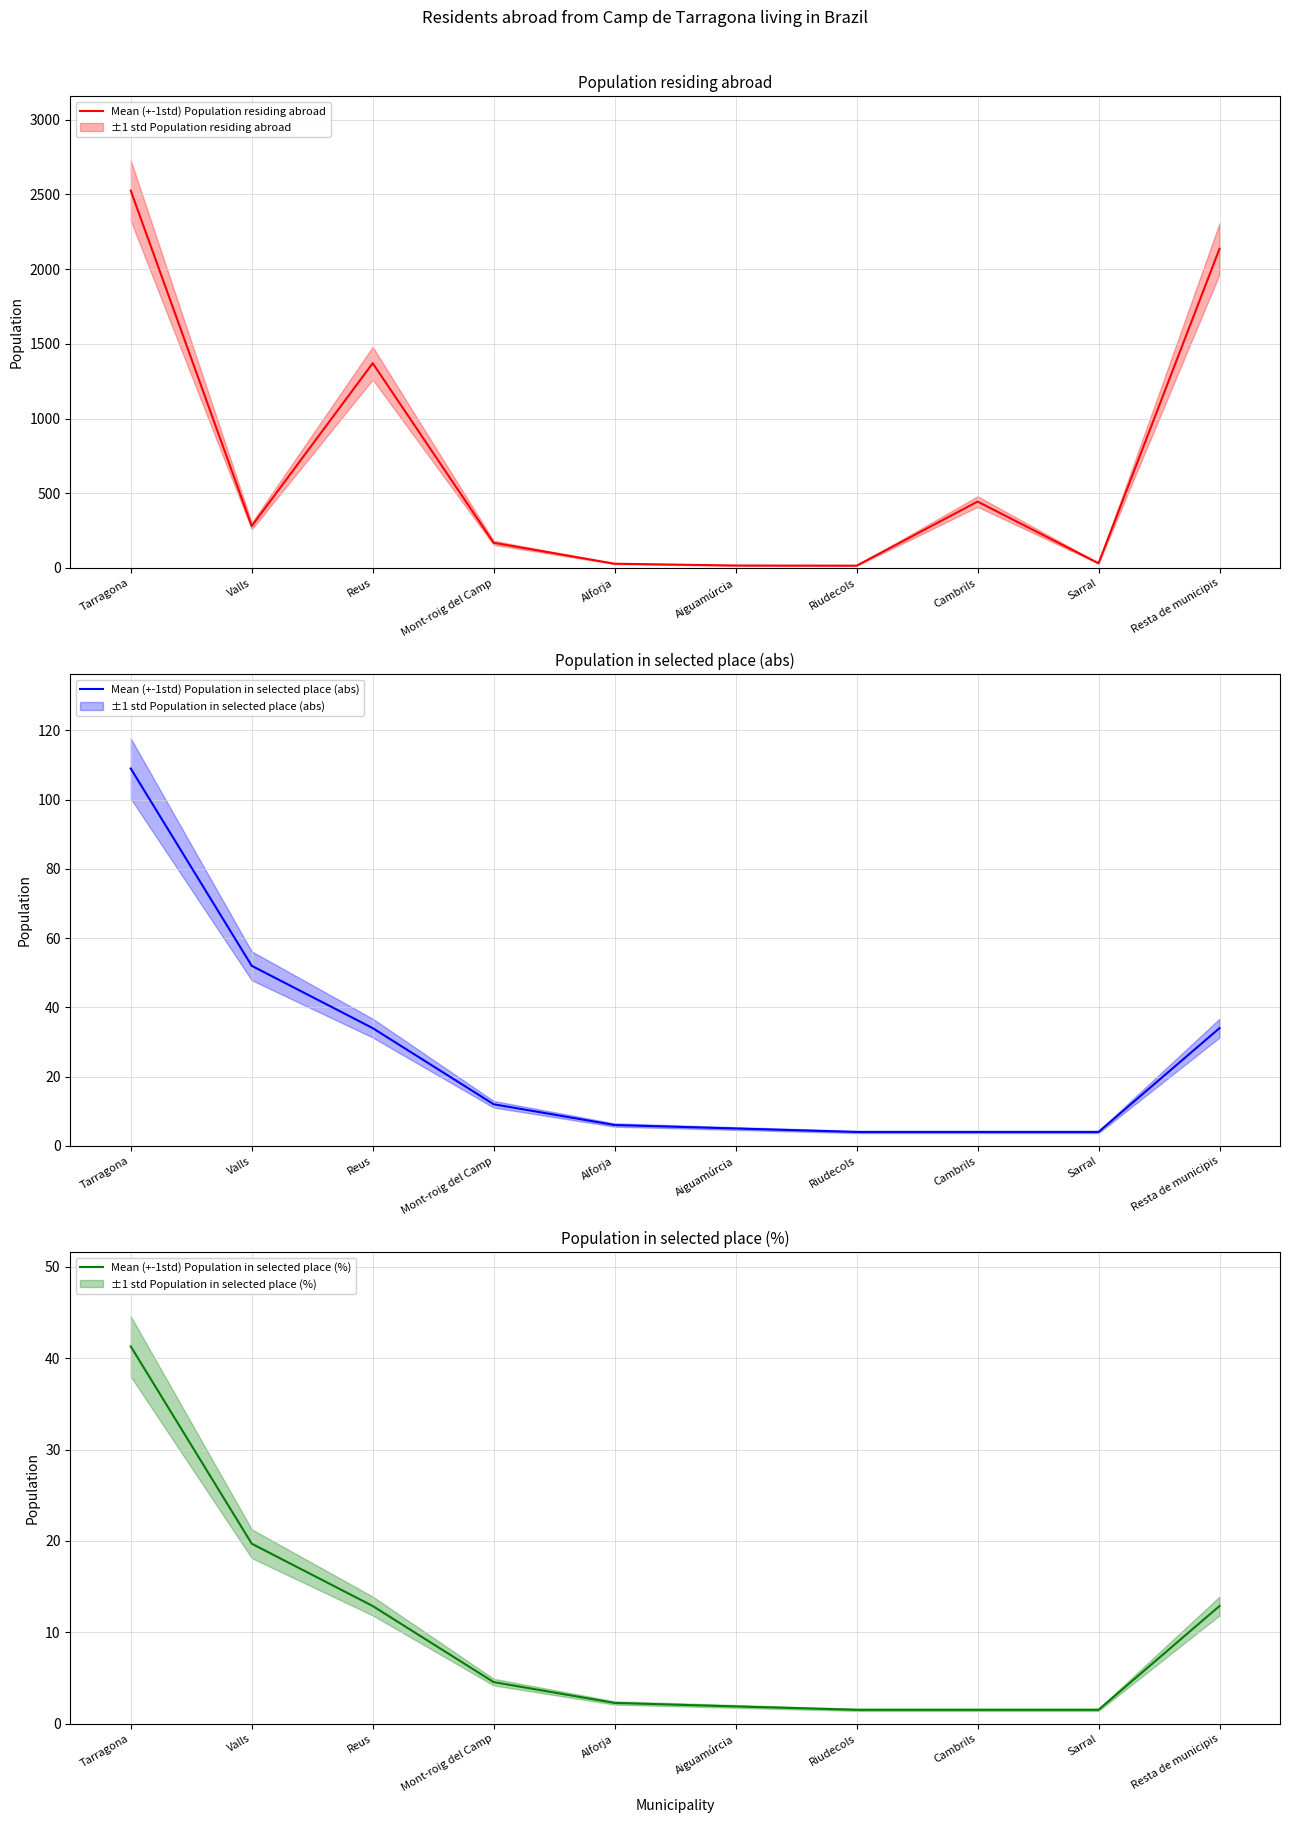

Which series changed the most between Mont-roig del Camp and Aiguamúrcia?

Mean (+-1std) Population residing abroad